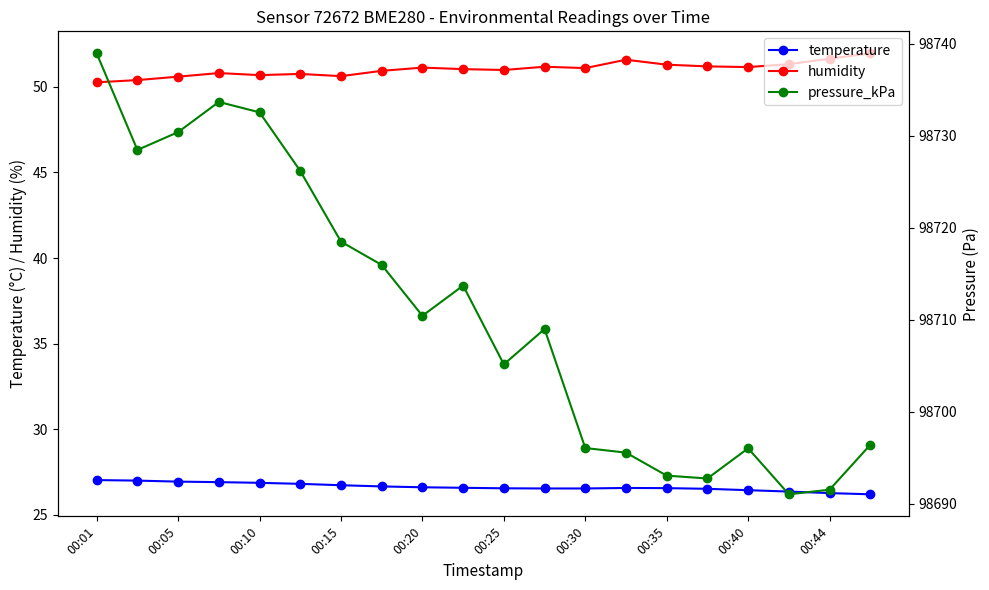

Is it true that humidity equals 51.1 at 00:40?

True